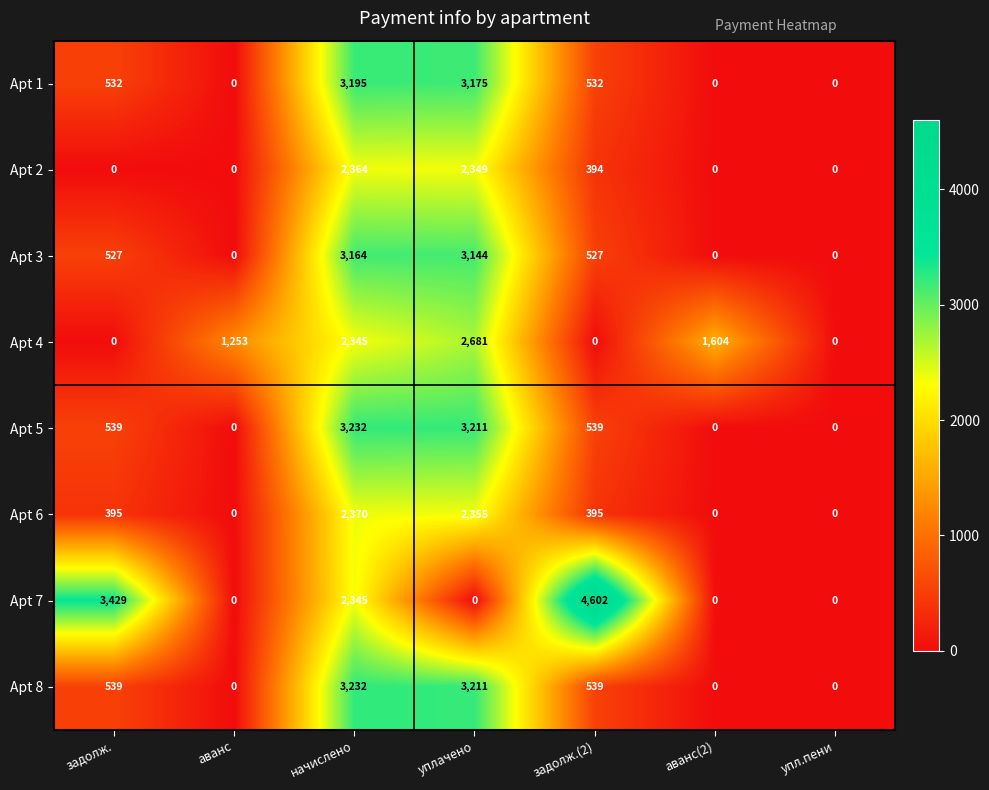

What is the difference between the Apt 2 values at аванс(2) and уплачено?

2349